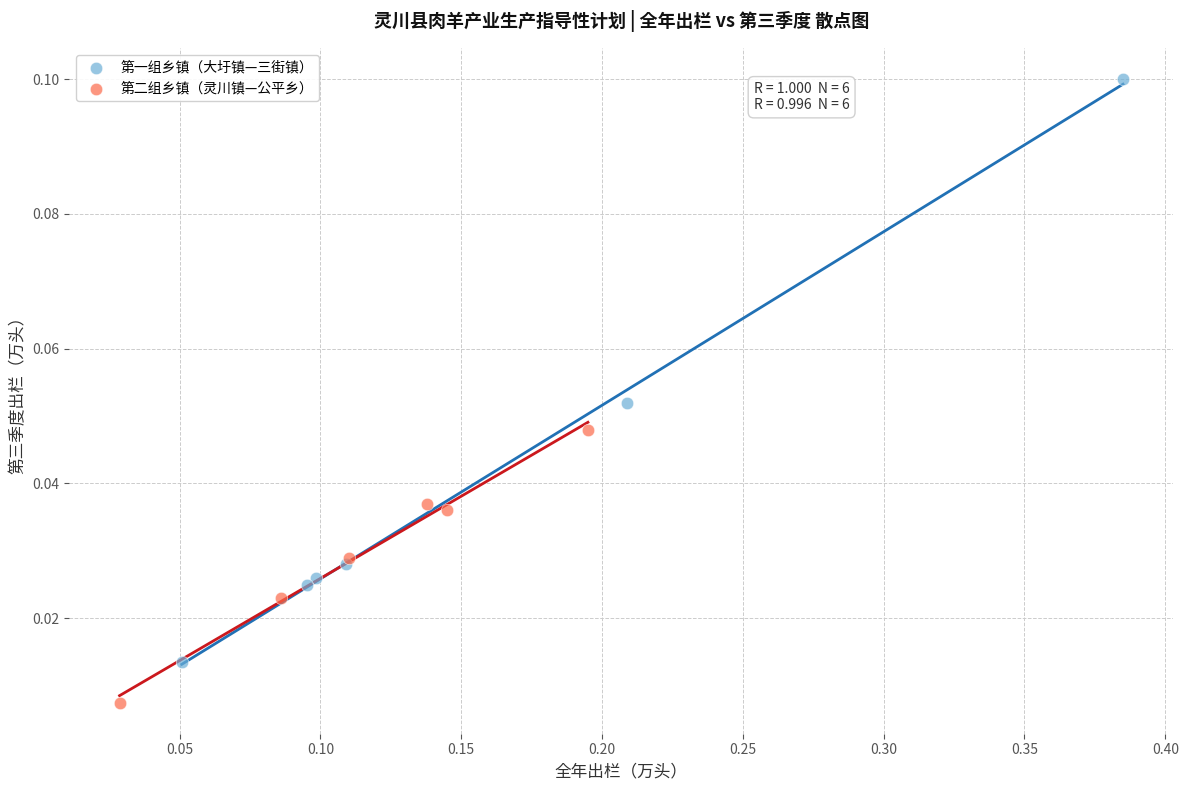

What are all the series names shown in the legend?

第一组乡镇（大圩镇—三街镇）, 第二组乡镇（灵川镇—公平乡）